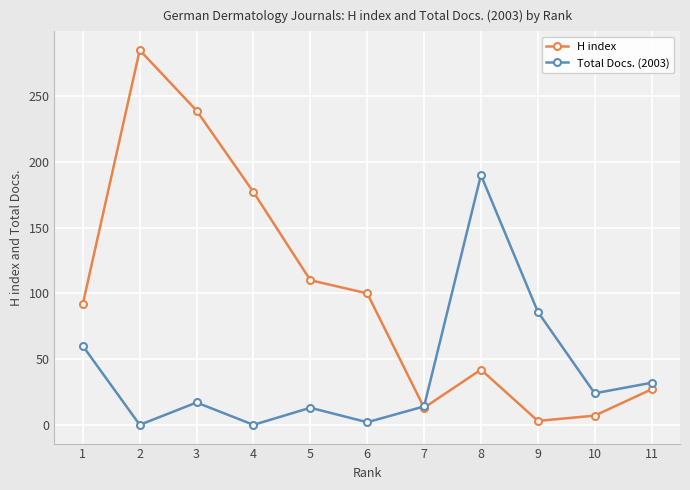

What are all the series names shown in the legend?

H index, Total Docs. (2003)